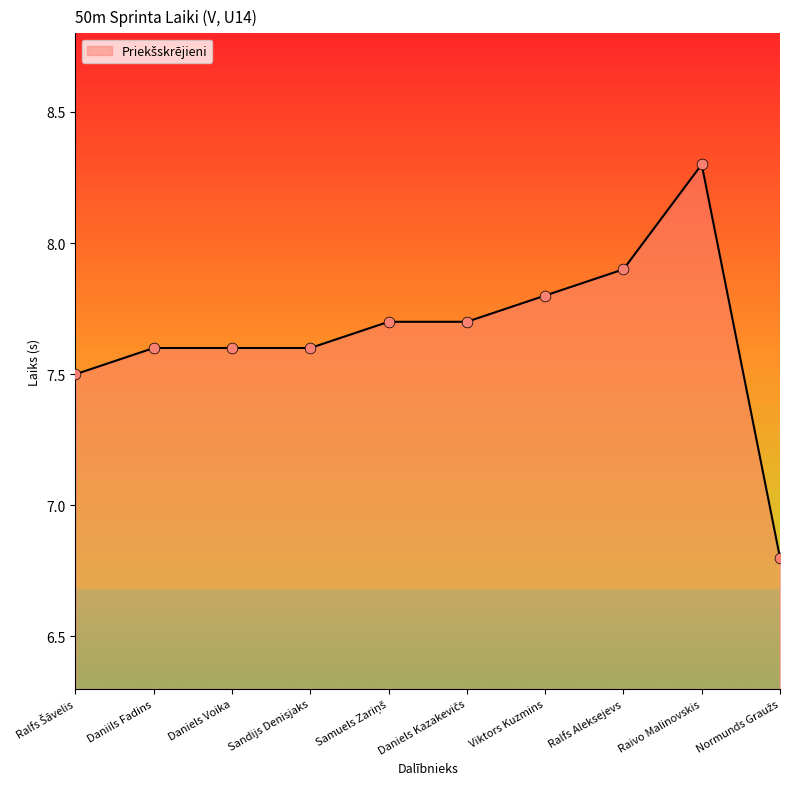

What is the ratio of the value at Raivo Malinovskis to the value at Daniels Voika?

1.1